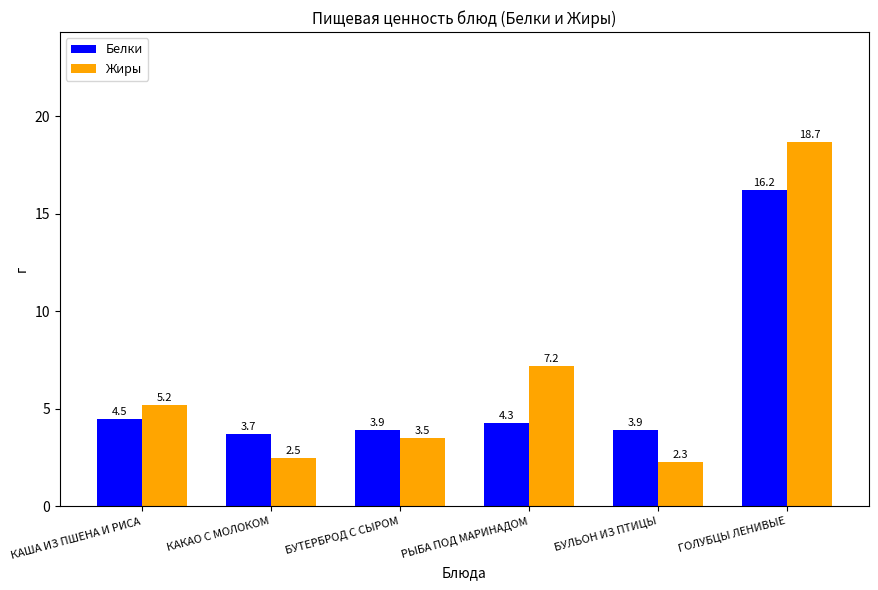

At which label is Жиры closest to 10?

РЫБА ПОД МАРИНАДОМ